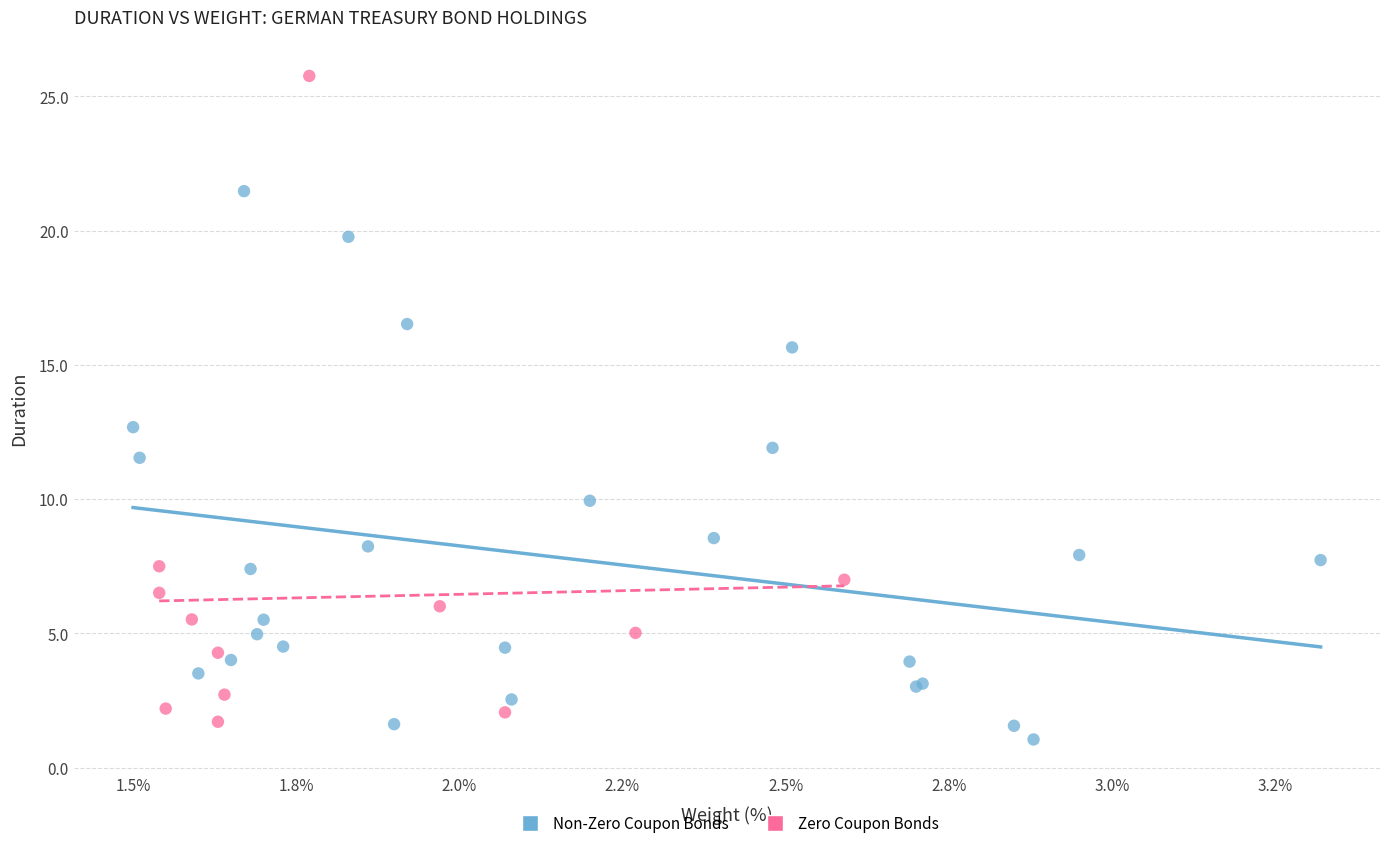

Which series reaches the minimum Y coordinate?

Non-Zero Coupon Bonds